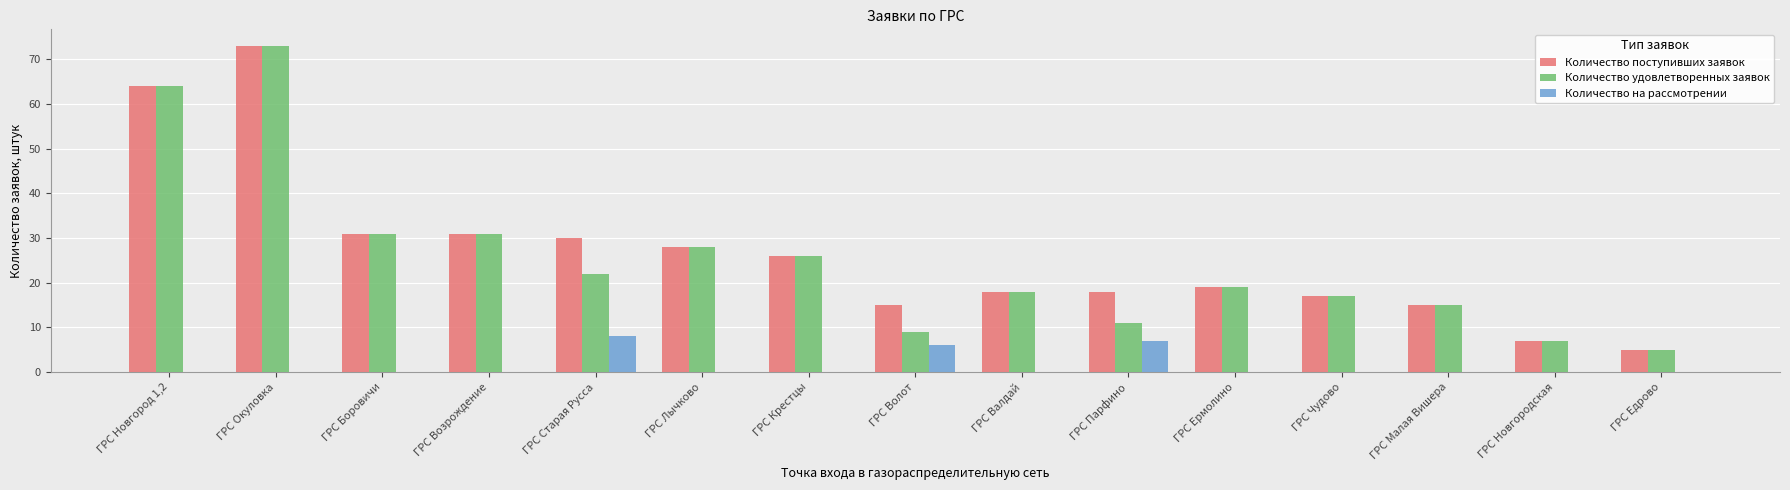

At which category is the sum across all series the highest?

ГРС Окуловка